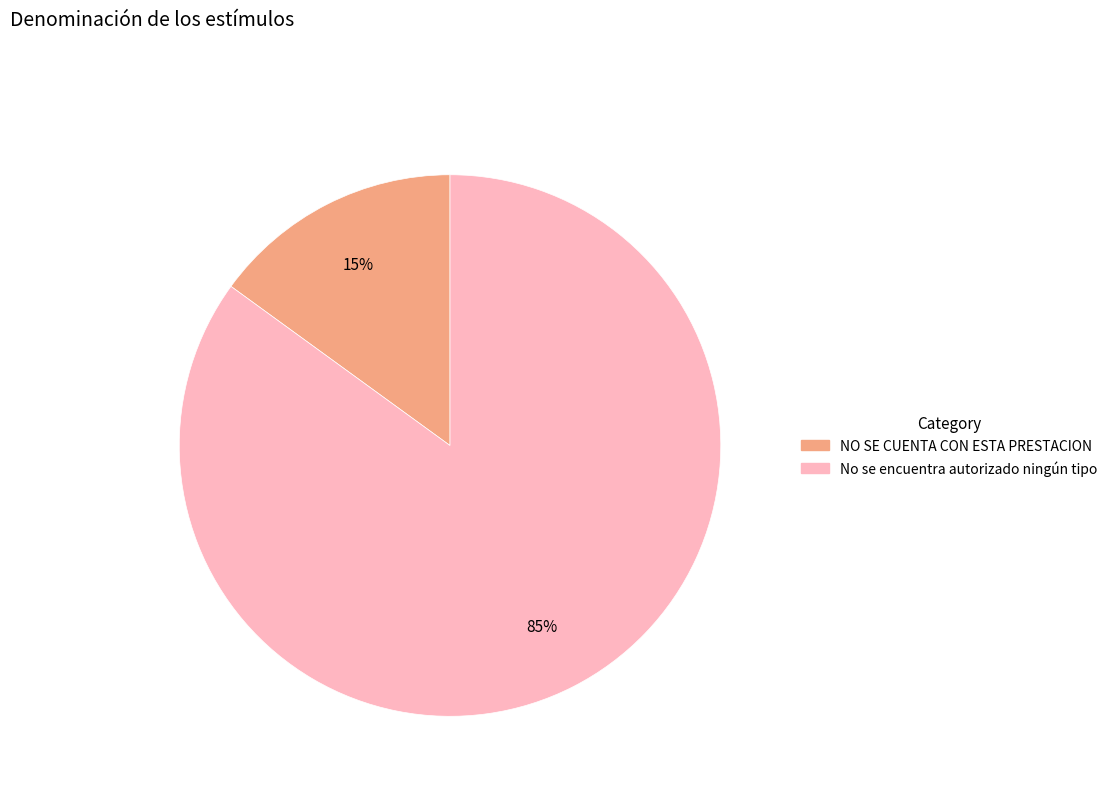

Count the number of slices in the pie.

2